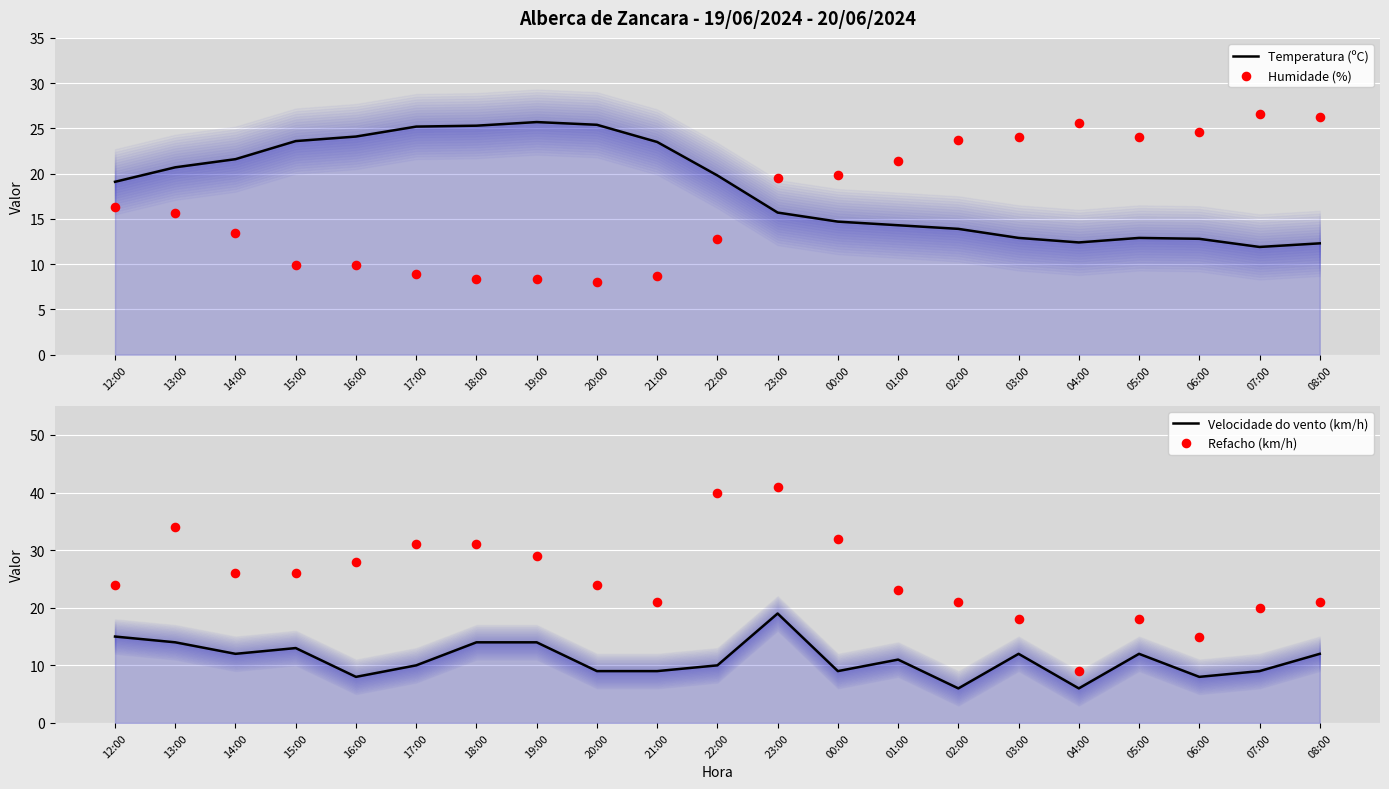

Is the value of Temperatura (ºC) at 23:00 greater than the value of Refacho (km/h) at 03:00?

No